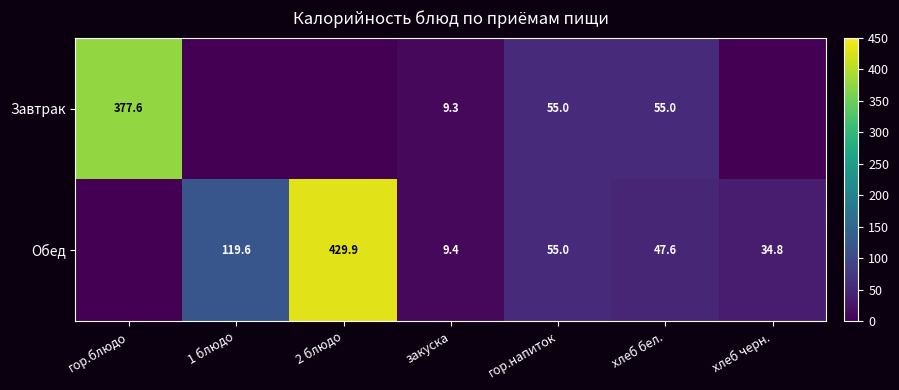

How many distinct data groups are displayed?

2